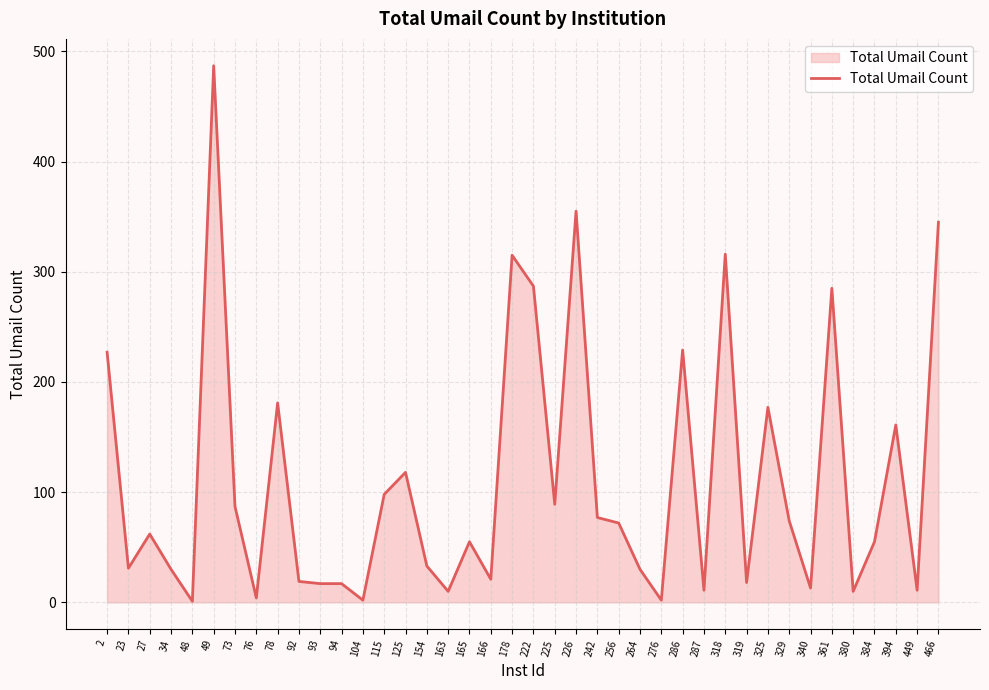

True or false: the data shows 94 at 384.

False